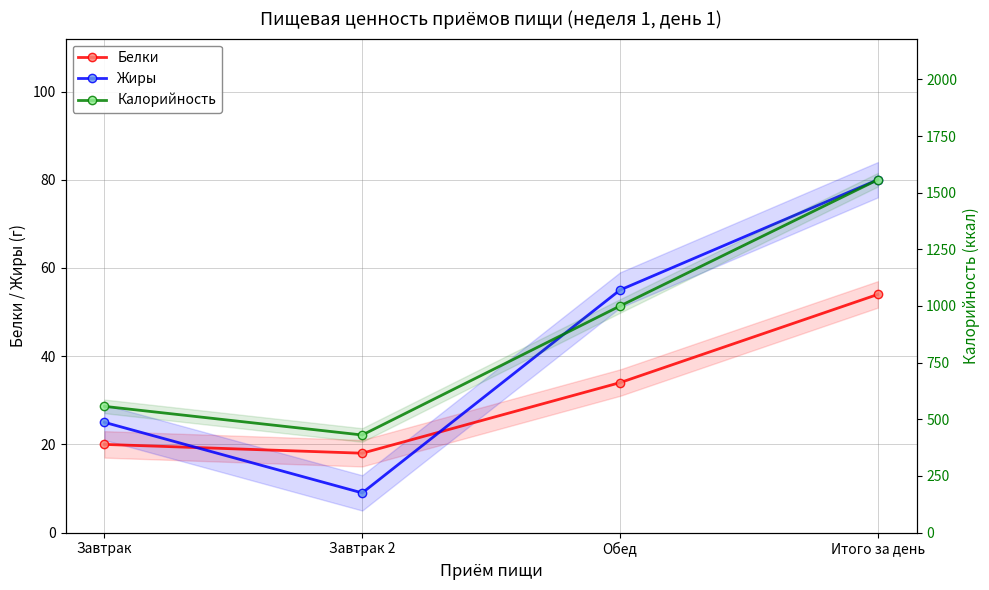

What is the smallest value displayed?

9.0